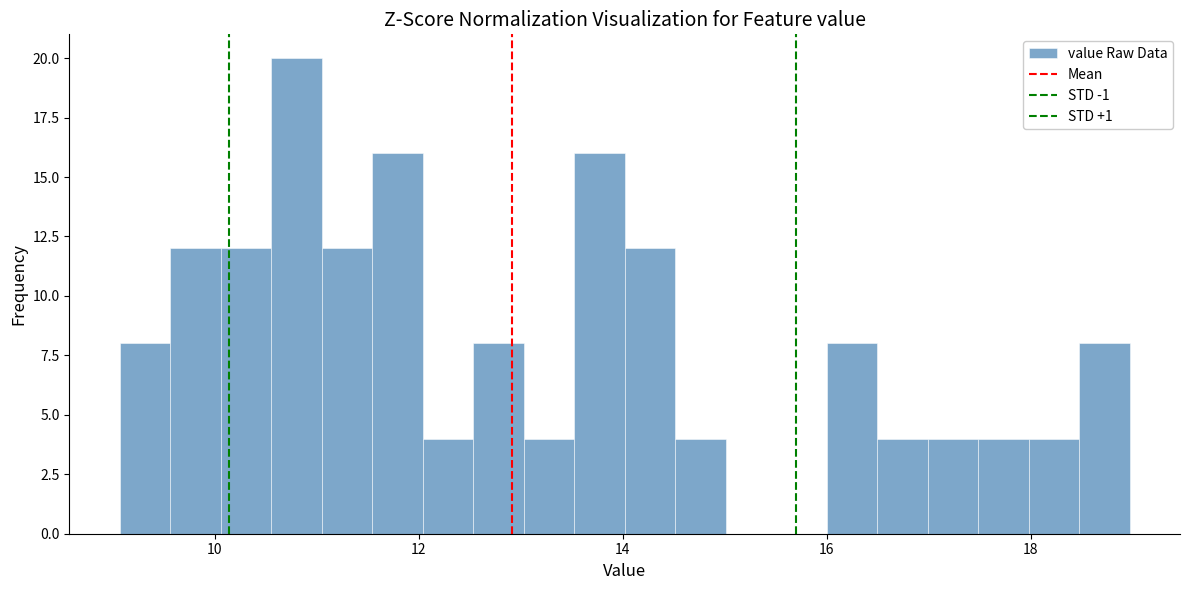

Around what value on the x-axis is the tallest bar? Give the approximate position of its centre, as read against the axis.

10.8